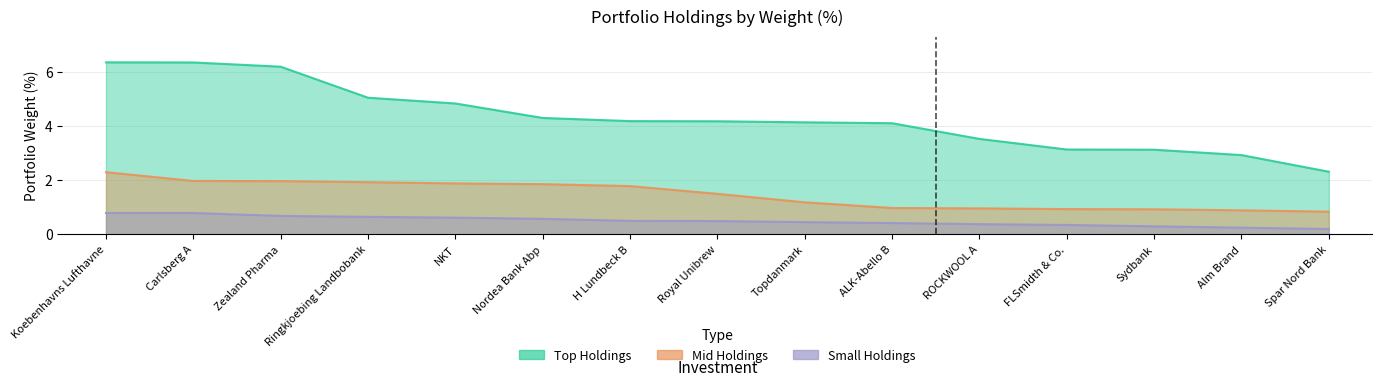

What is the total value across all series at H Lundbeck B?

6.5